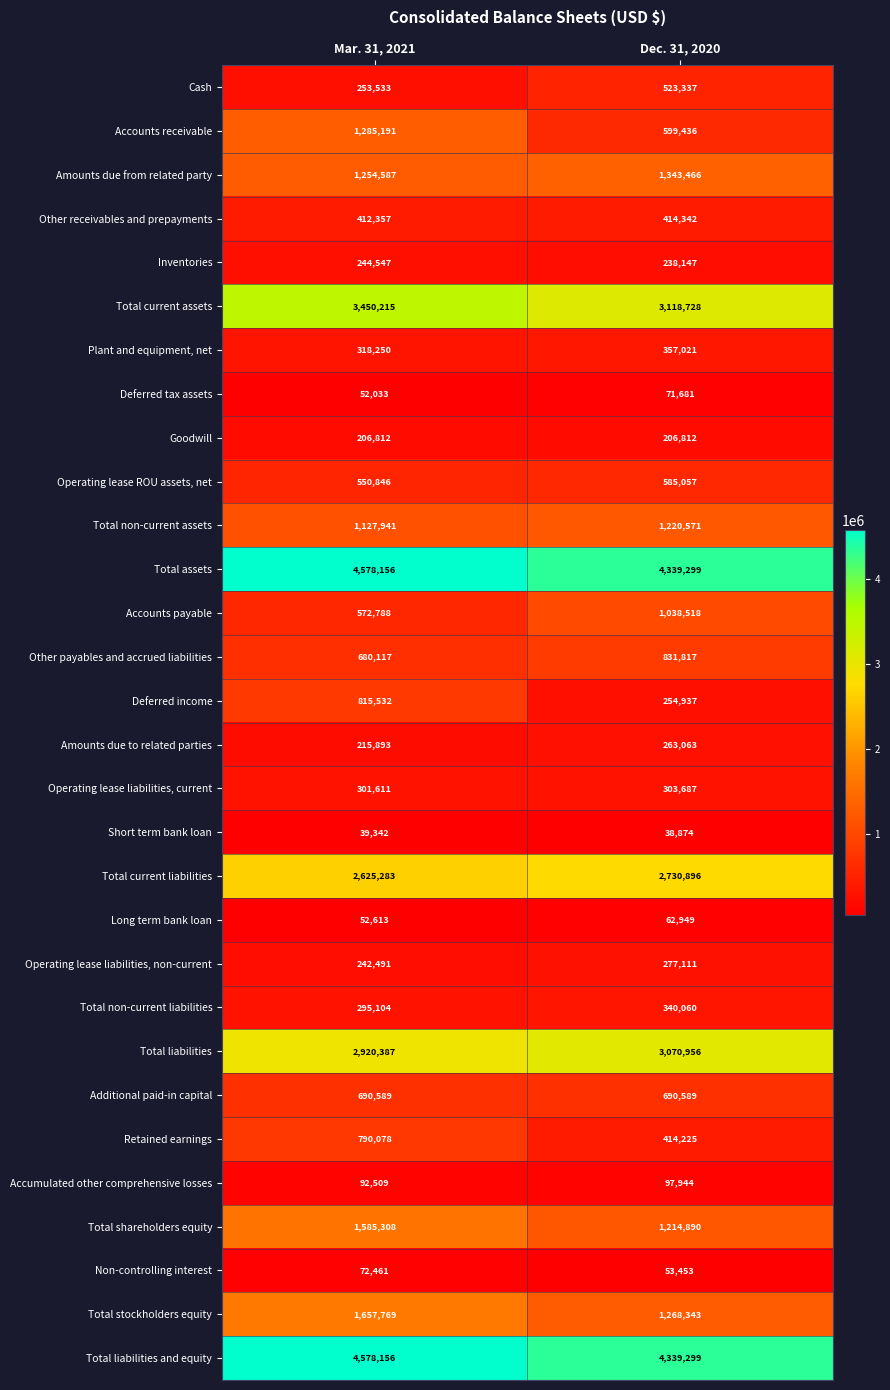

The value of Operating lease ROU assets, net at Mar. 31, 2021 is 550846. True or false?

True